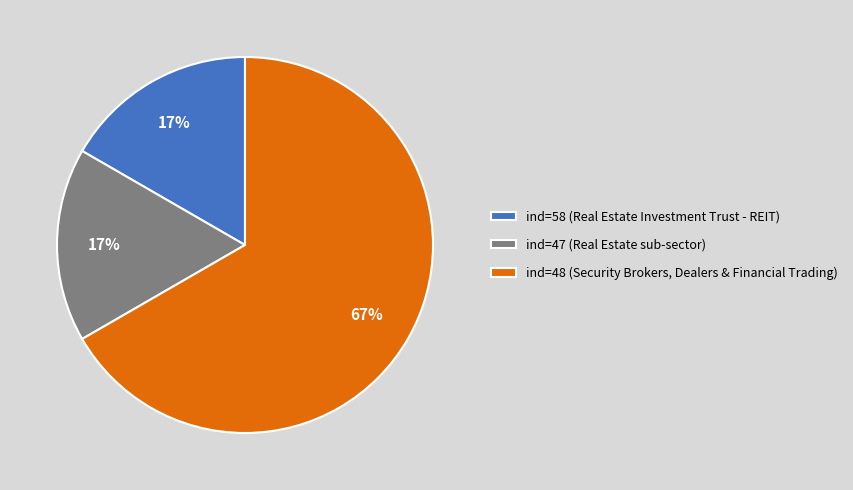

True or false: ind=47 (Real Estate sub-sector) accounts for 17% of the total.

True